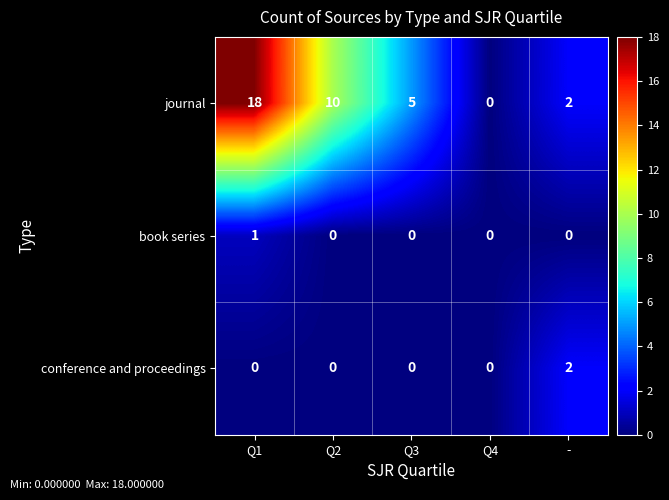

Which series changed the most between Q2 and Q3?

journal